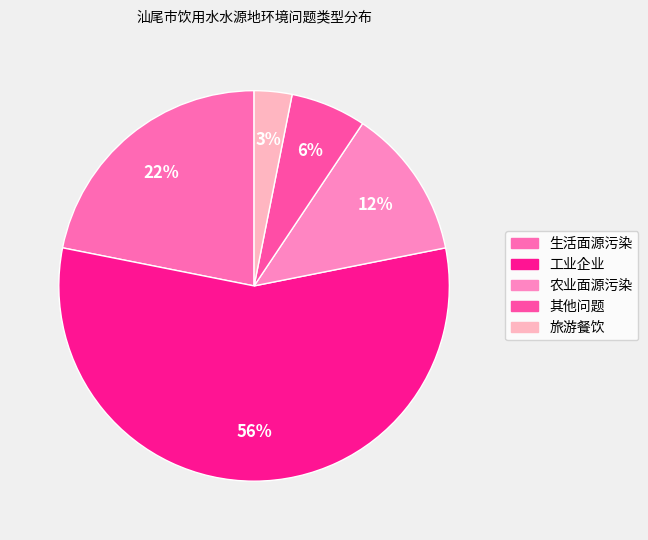

Is the sum of 工业企业 and 农业面源污染 greater than half?

Yes